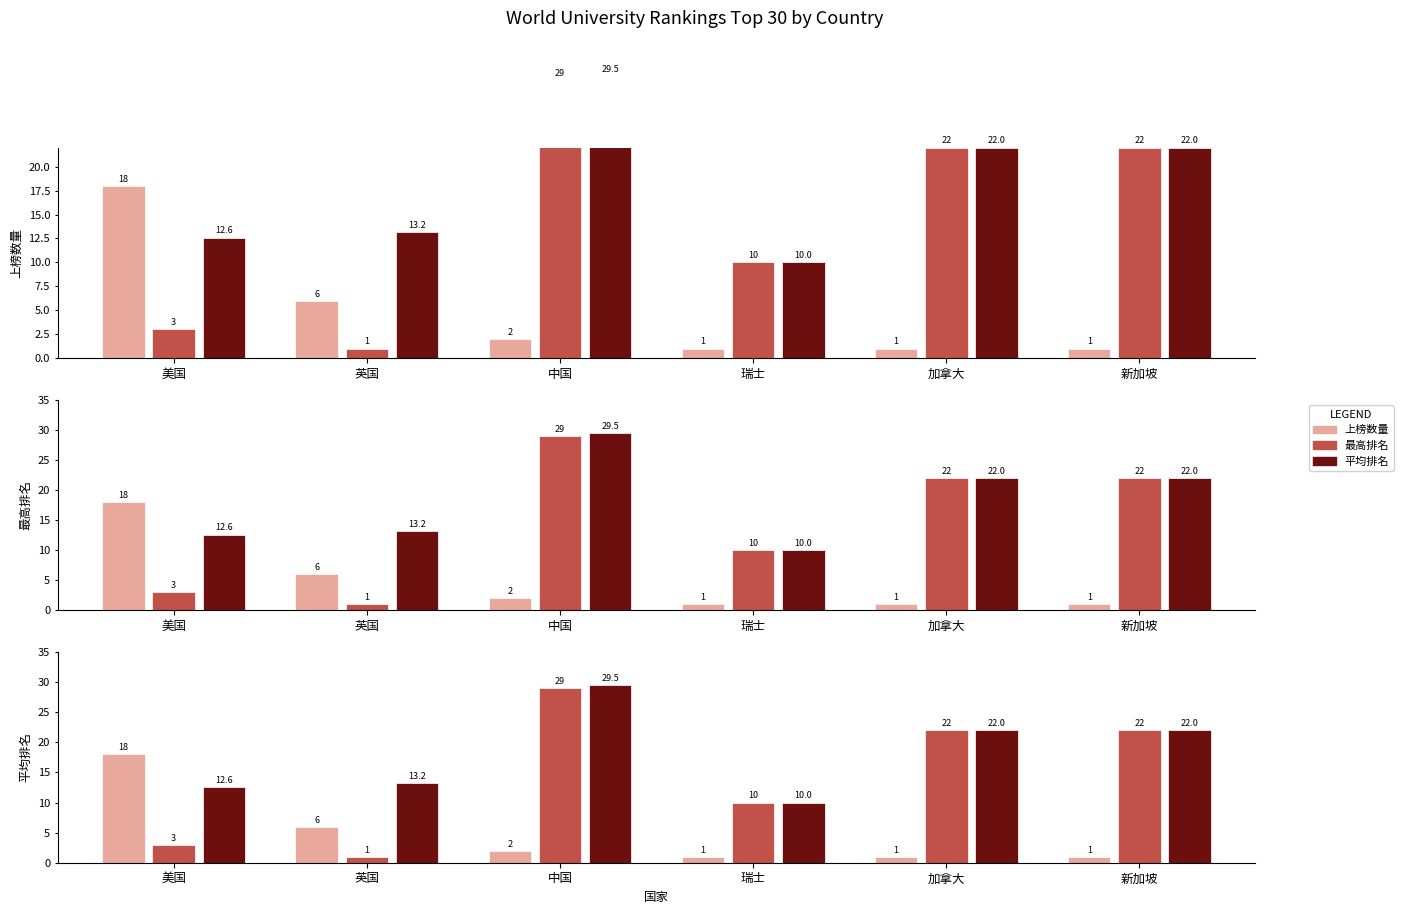

List the series in order of their overall mean, highest first.

平均排名, 最高排名, 上榜数量